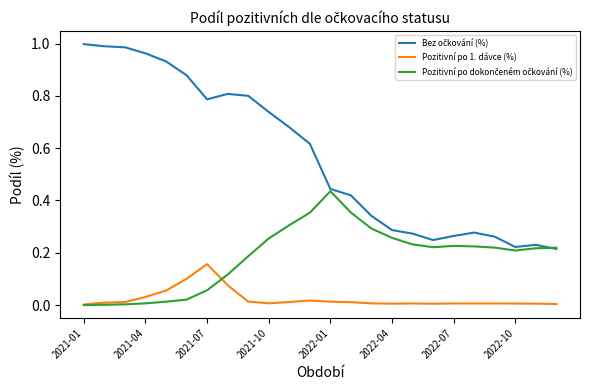

At which category is the sum across all series the highest?

2021-04